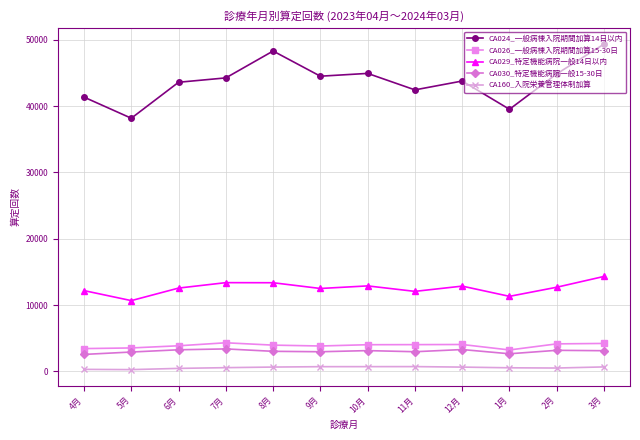

Which series has the largest total across all categories?

CA024_一般病棟入院期間加算14日以内